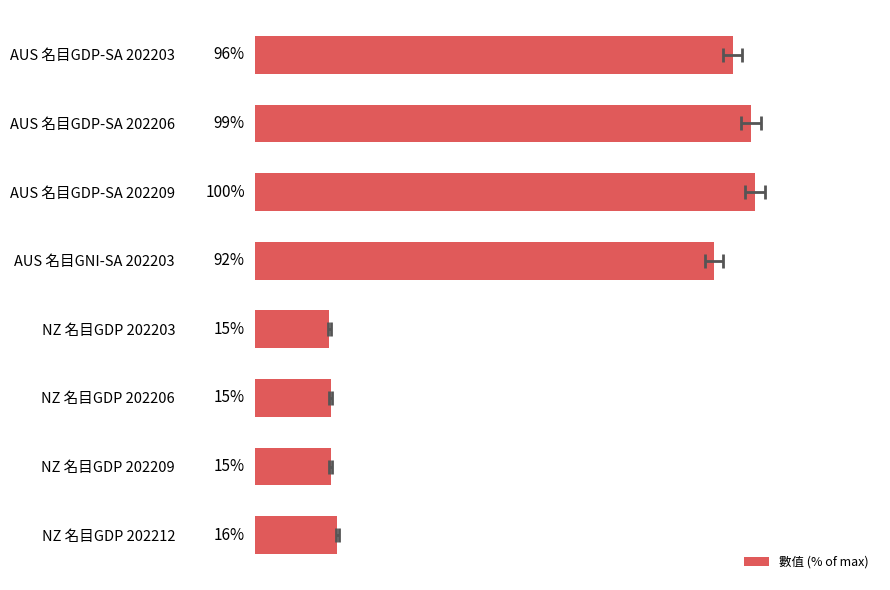

How many bars are there in total?

8